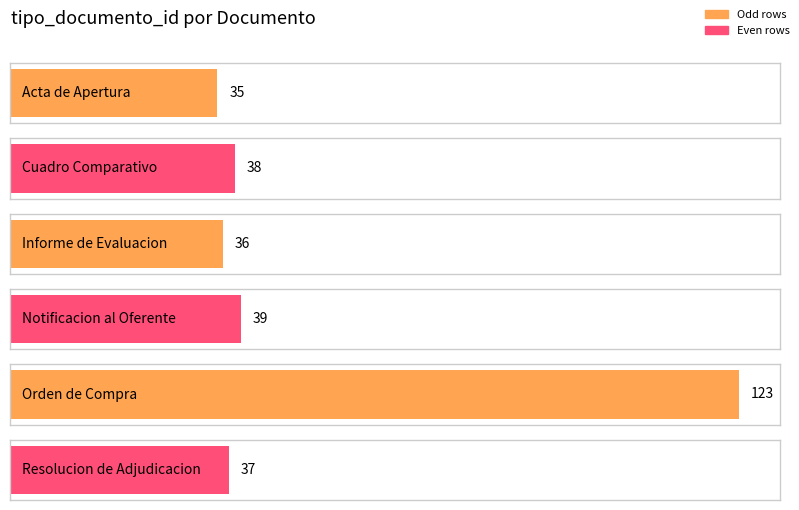

The chart shows a value of 38 at Cuadro Comparativo. True or false?

True